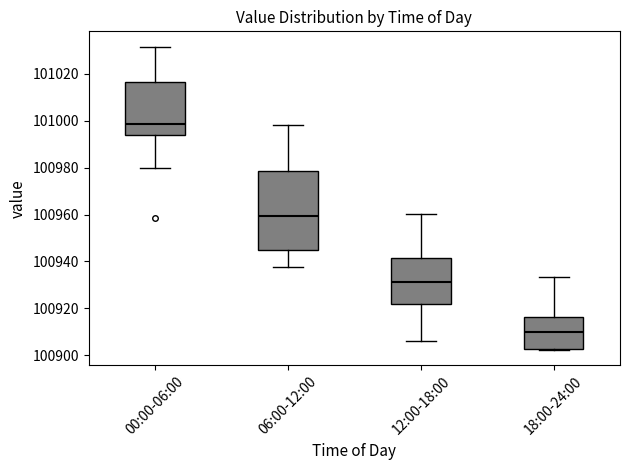

Which box has the lowest median line?

18:00-24:00